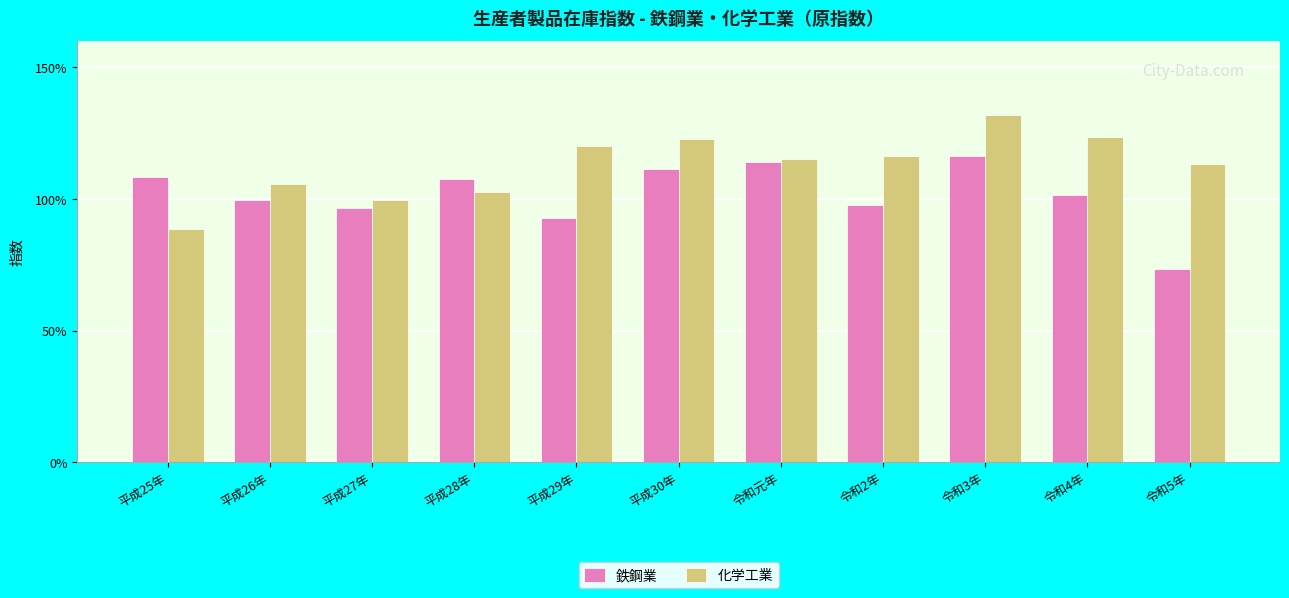

List the series in order of their peak value, lowest first.

鉄鋼業, 化学工業